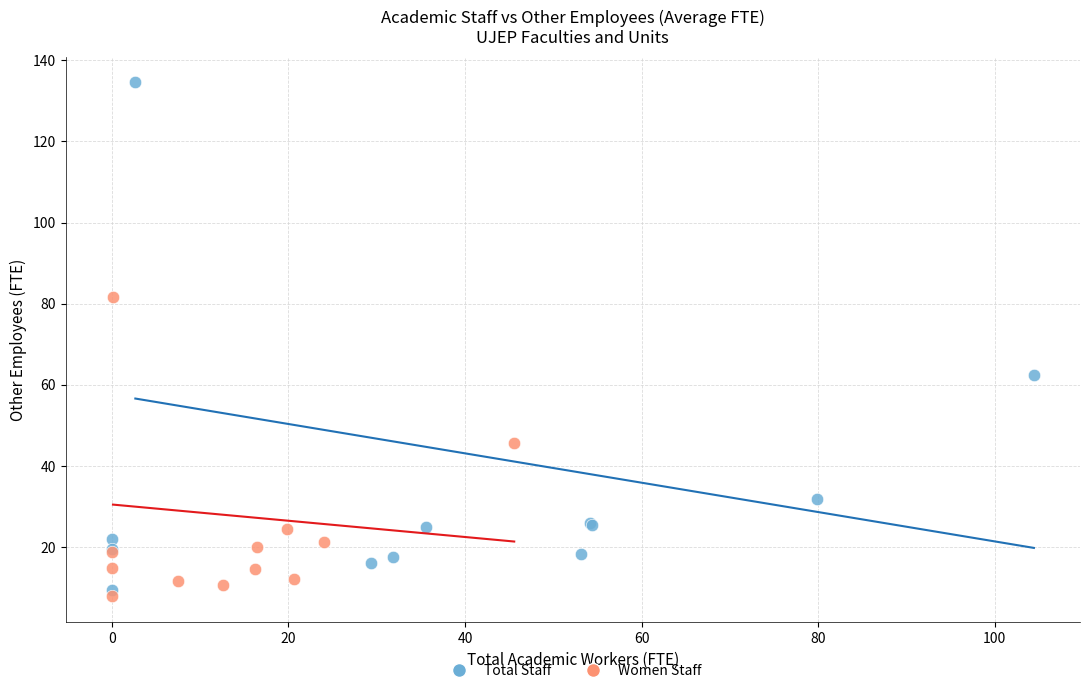

Which series has the widest spread of Y values?

Total Staff